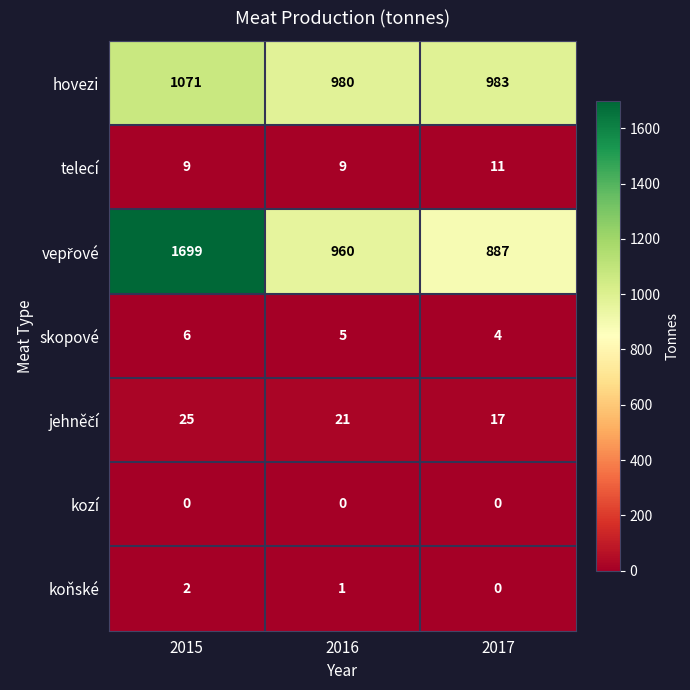

What is the sum of the skopové values at 2016 and 2015?

11